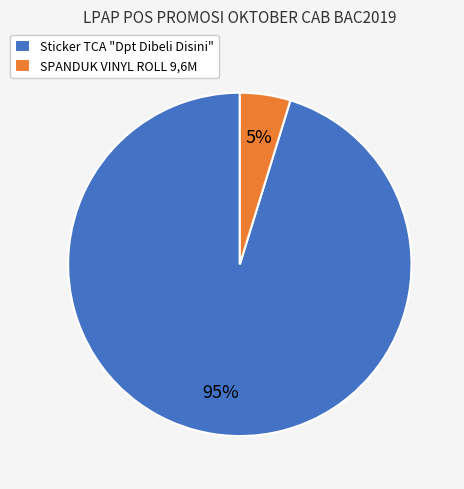

What percentage is the SPANDUK VINYL ROLL 9,6M slice, to the nearest percent?

5%